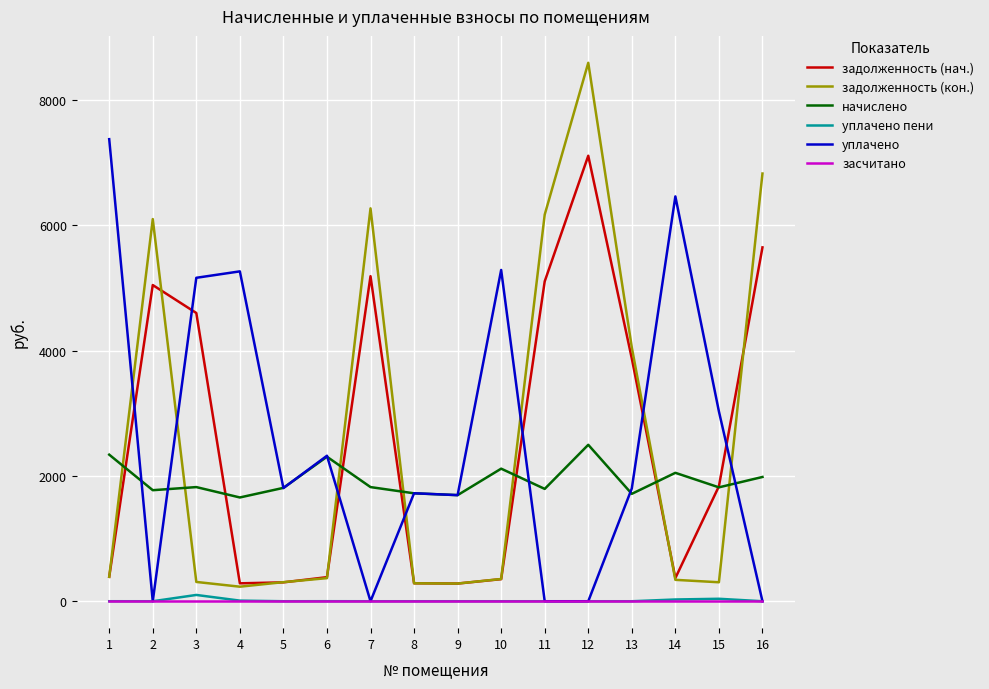

The value of уплачено пени at 2 is 0.0. True or false?

True